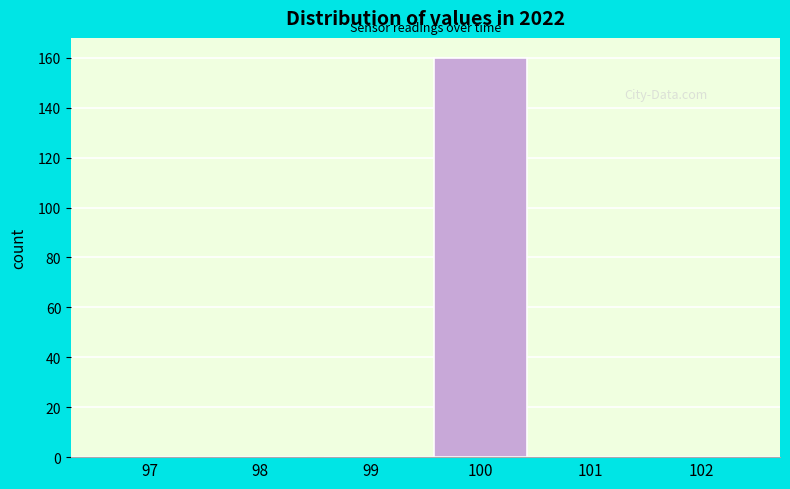

Reading right to left, extract all data points from this chart.

102=0	101=0	100=160	99=0	98=0	97=0